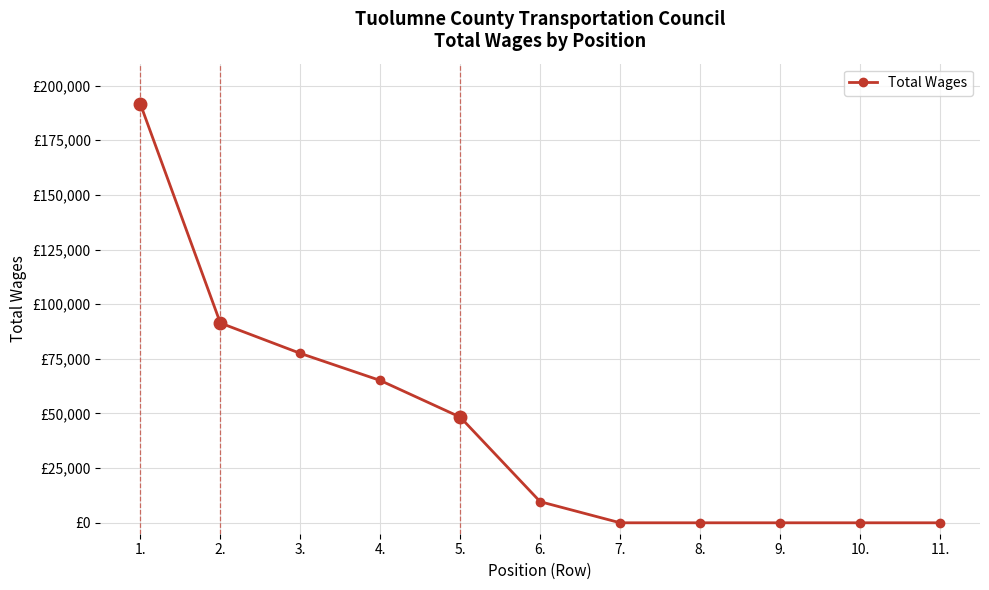

List the labels in order of value, largest first.

1., 2., 3., 4., 5., 6., 7., 8., 9., 10., 11.